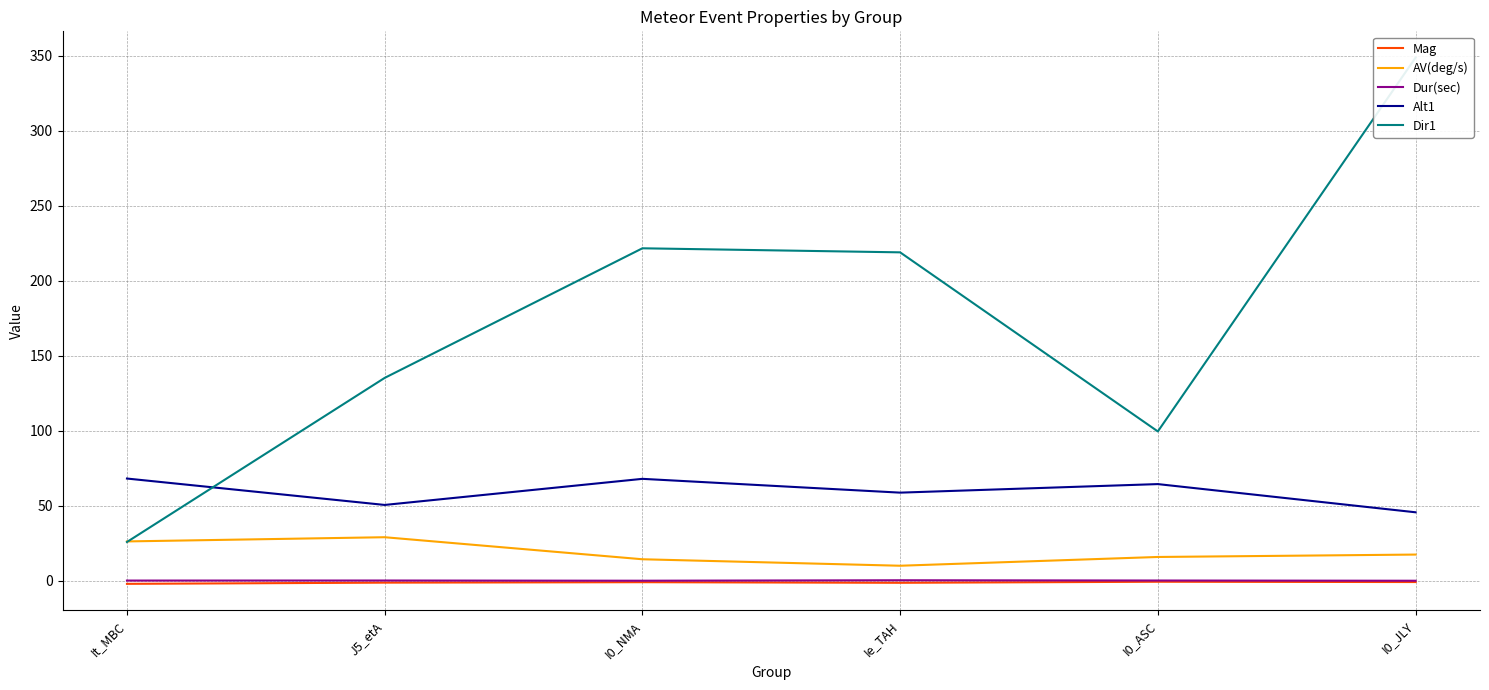

At which category does Dur(sec) reach its first local valley?

I0_NMA